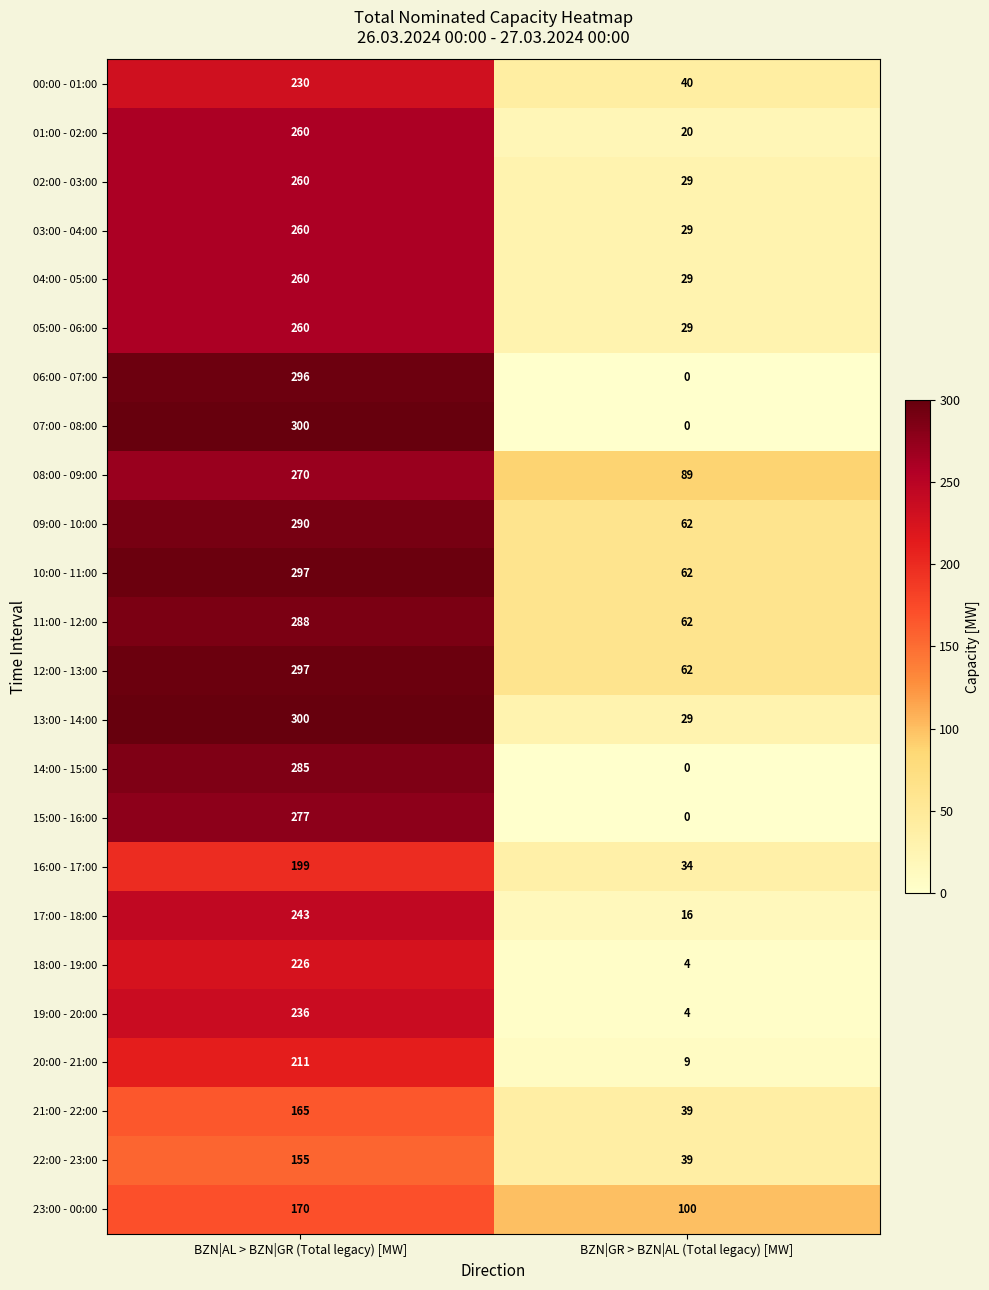

The 23:00 - 00:00 series shows 23 at BZN|GR > BZN|AL (Total legacy) [MW]. True or false?

False